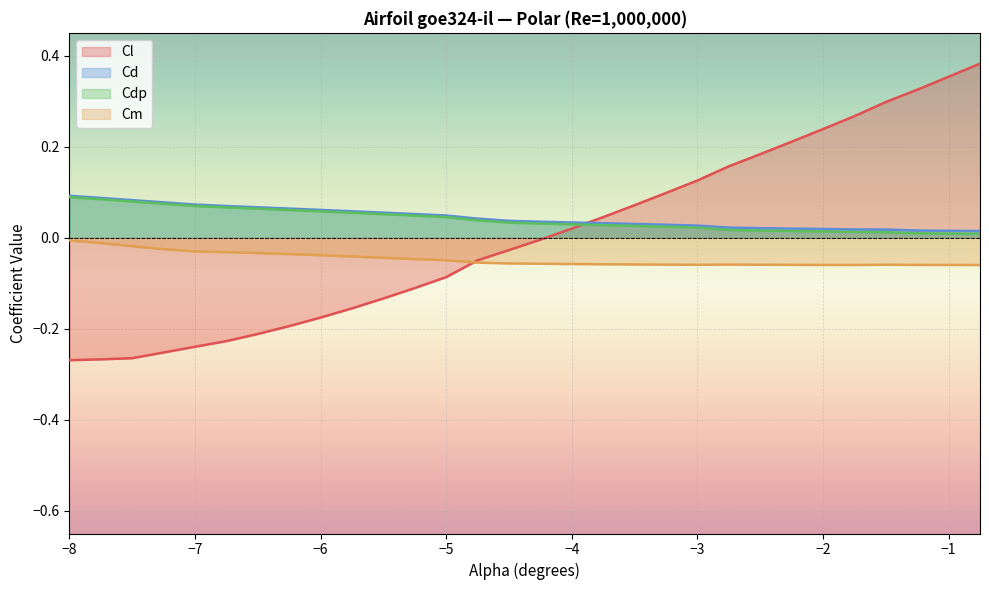

Which series has the widest spread of values?

Cl